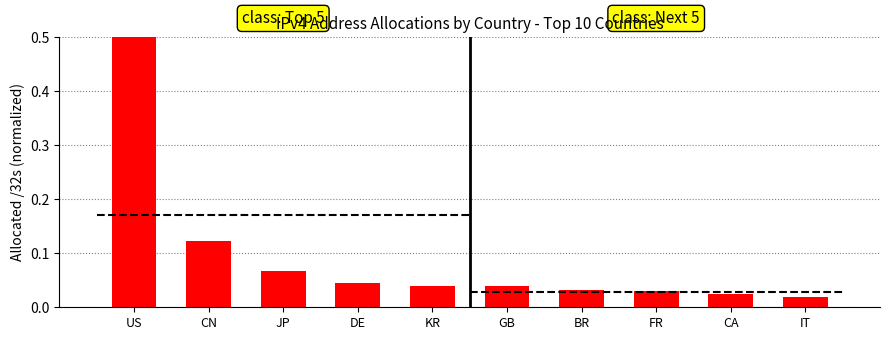

What is the difference between the maximum and minimum values?

0.6